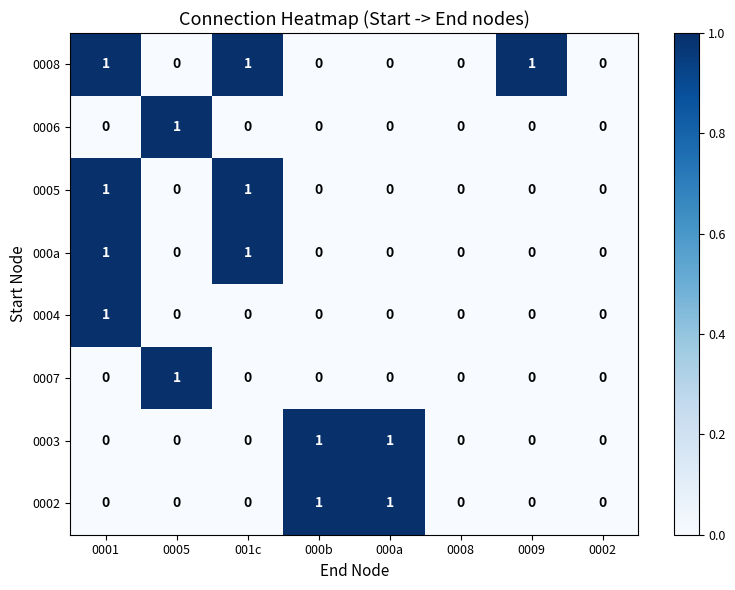

How many values in the 0006 series exceed 0?

1